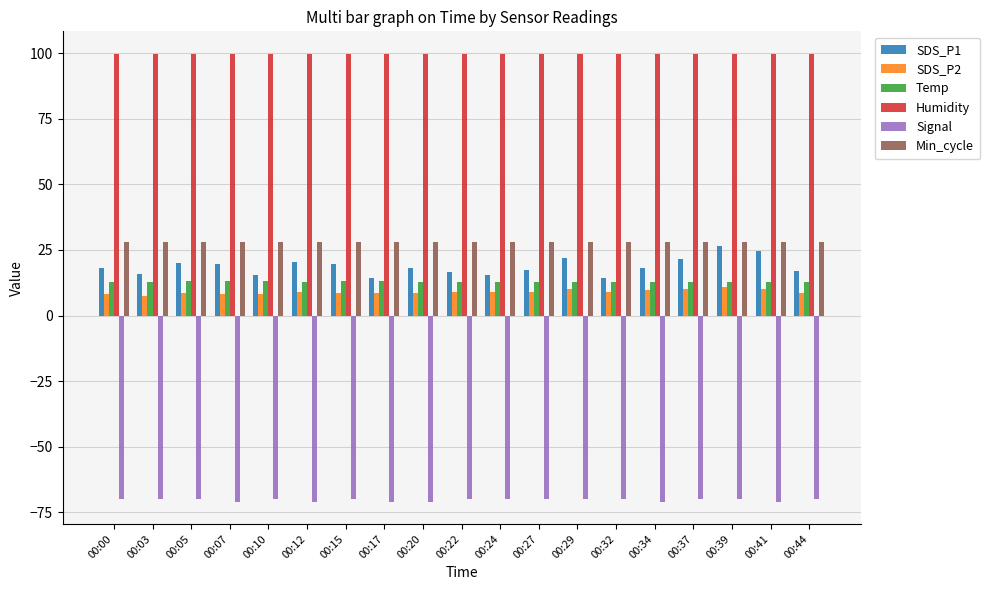

What is the greatest value displayed?

99.9